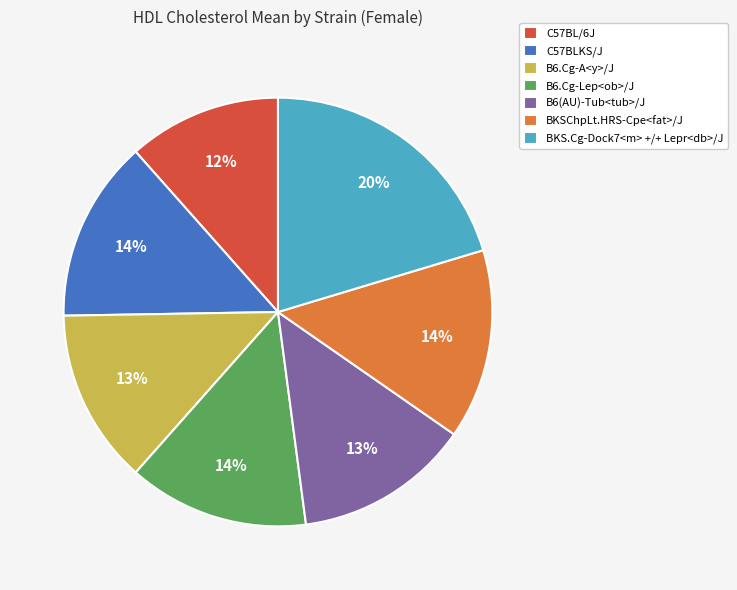

Combined, do BKS.Cg-Dock7<m> +/+ Lepr<db>/J and BKSChpLt.HRS-Cpe<fat>/J account for over 50%?

No